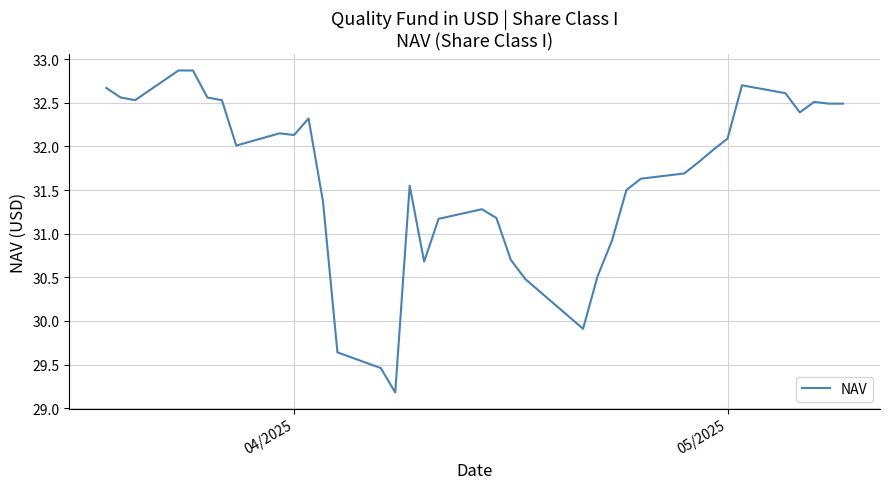

What is the smallest value displayed?

29.2